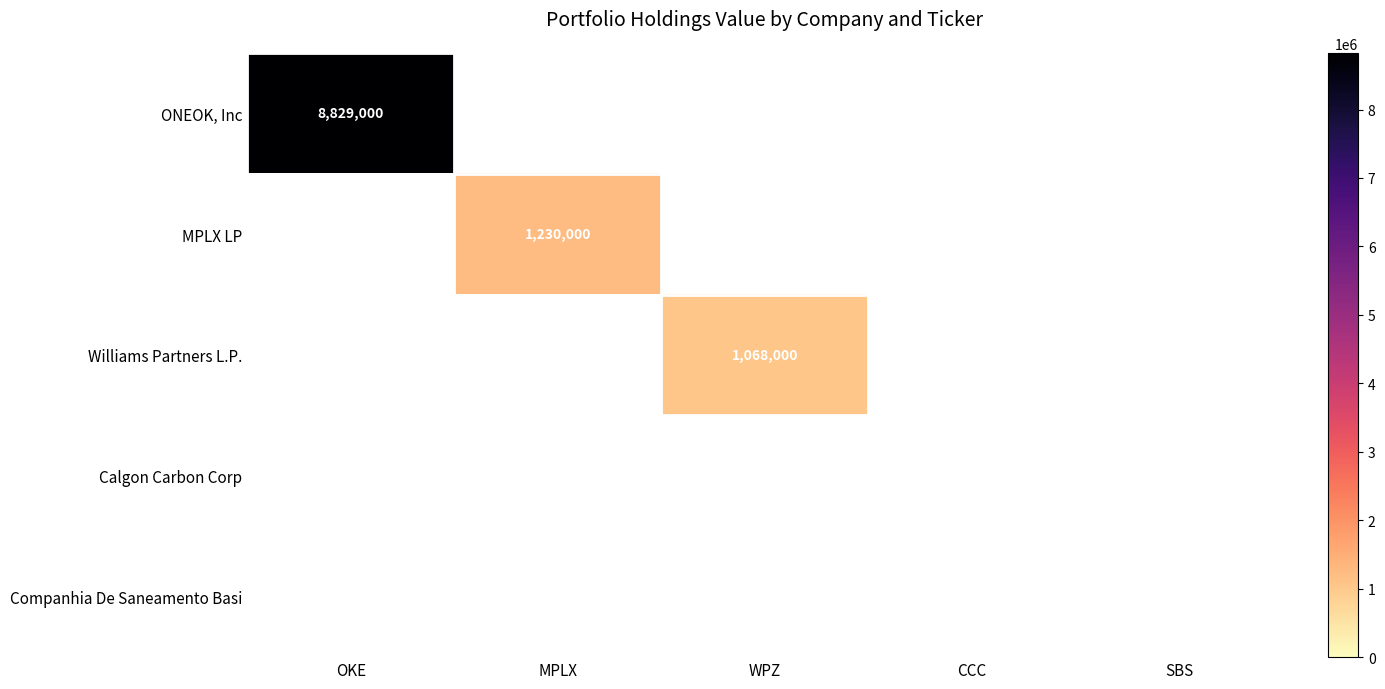

The value of MPLX LP at MPLX is 1230000. True or false?

True